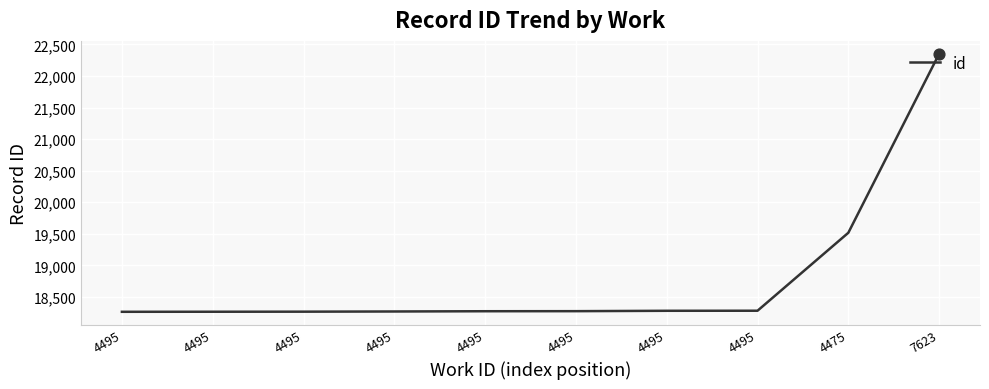

What is the ratio of the value at 7623 to the value at 4495?

1.2